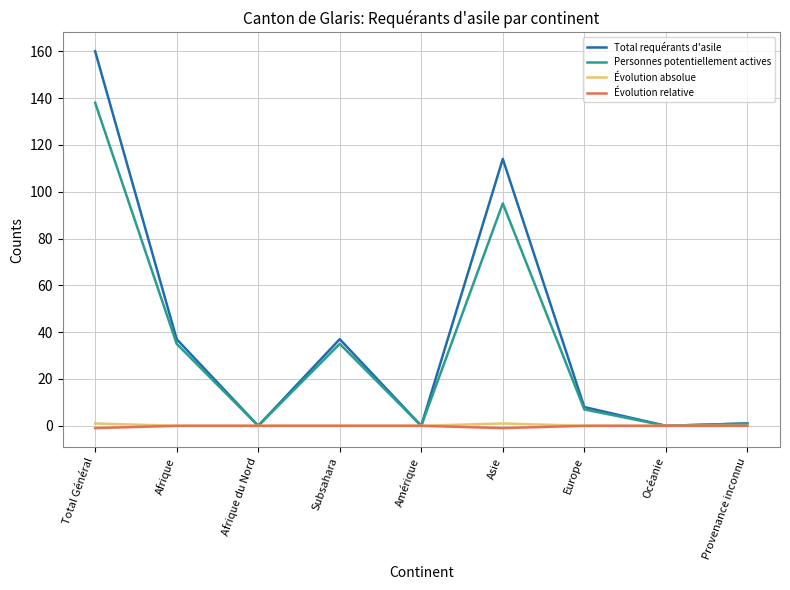

What is the difference between the highest and lowest values at Subsahara?

37